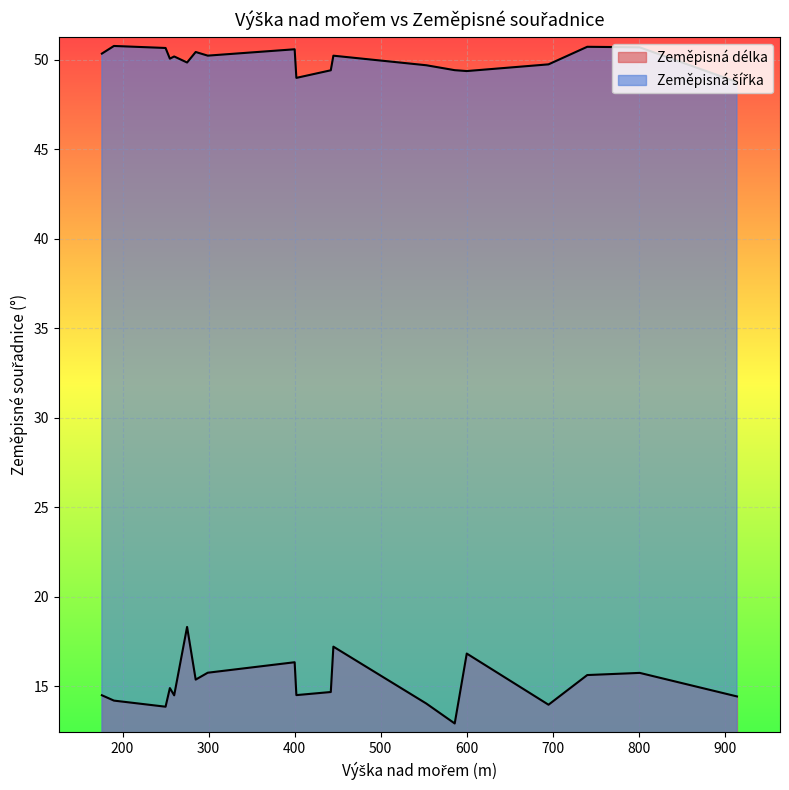

Is it true that Zeměpisná šířka equals 50.2 at 445?

True